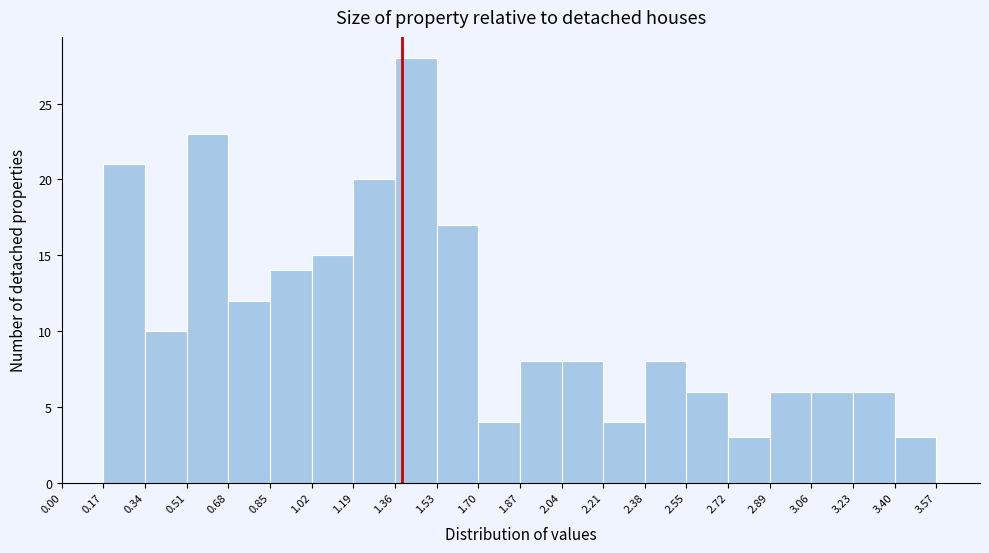

Reading left to right, transcribe this chart: for each bar, give the range it covers on the x-axis and its height. The values are not printed on the chart, so give them approximately, as read against the axis.

0.00 to 0.17: 0
0.17 to 0.34: 21
0.34 to 0.51: 10
0.51 to 0.68: 23
0.68 to 0.85: 12
0.85 to 1.02: 14
1.02 to 1.19: 15
1.19 to 1.36: 20
1.36 to 1.53: 28
1.53 to 1.70: 17
1.70 to 1.87: 4
1.87 to 2.04: 8
2.04 to 2.21: 8
2.21 to 2.38: 4
2.38 to 2.55: 8
2.55 to 2.72: 6
2.72 to 2.89: 3
2.89 to 3.06: 6
3.06 to 3.23: 6
3.23 to 3.40: 6
3.40 to 3.57: 3